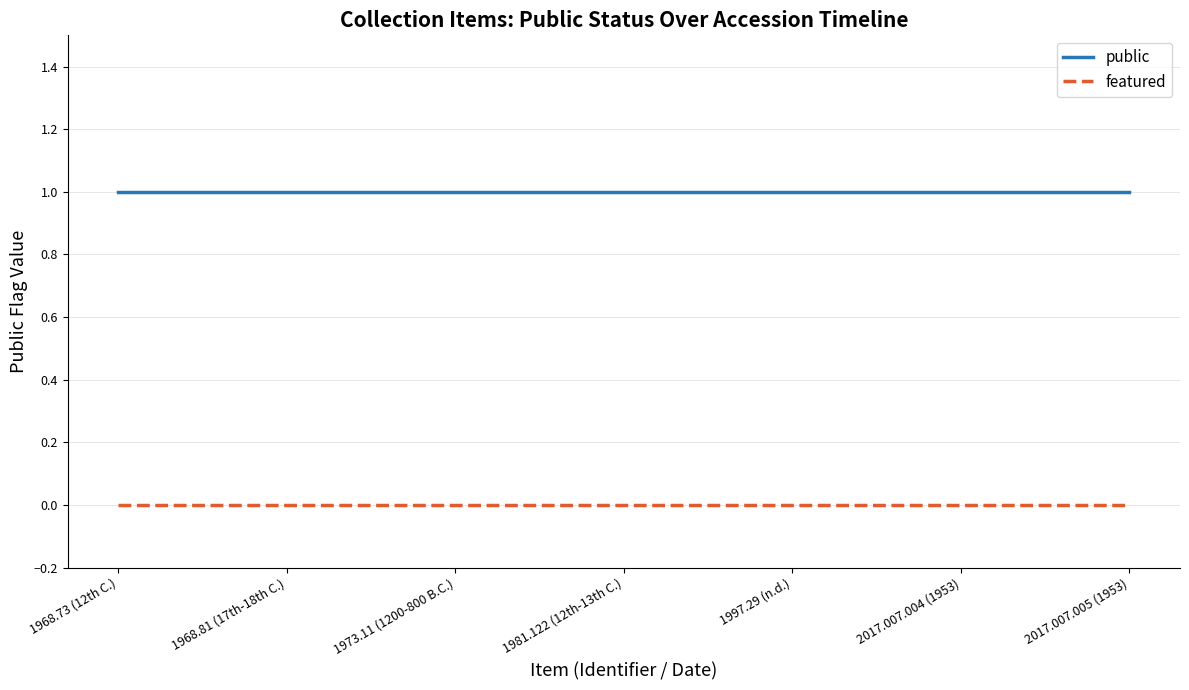

True or false: featured and public cross at least once.

False